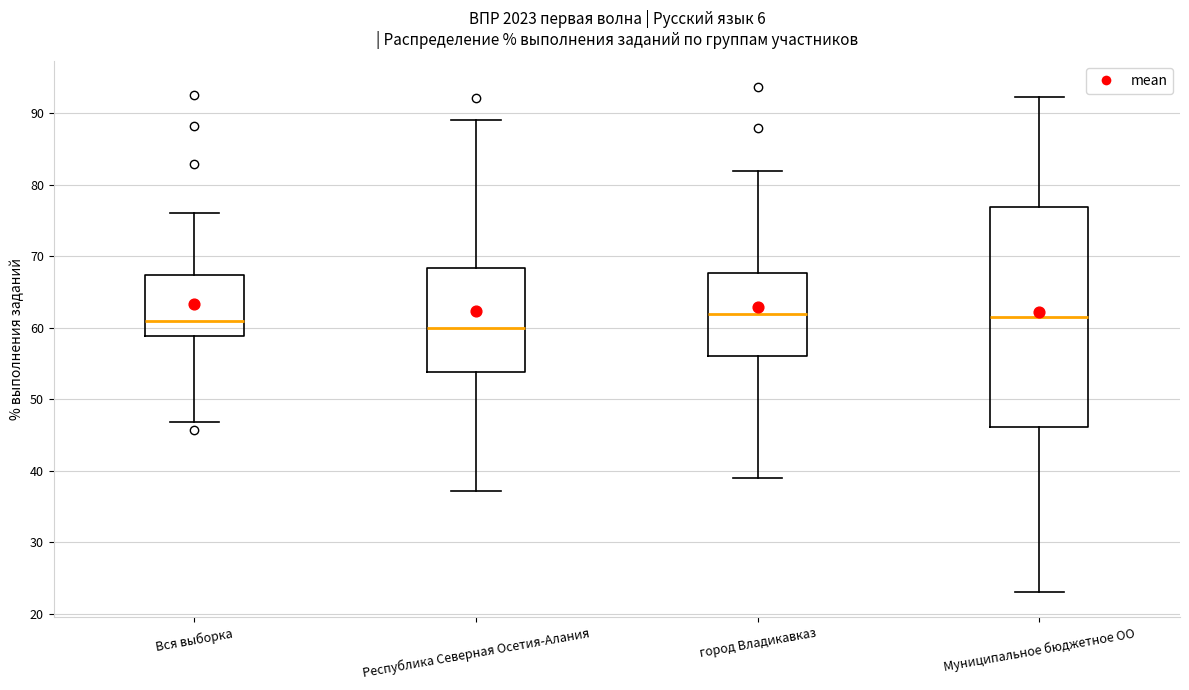

Which box is the tallest, from its lower edge to its upper edge?

Муниципальное бюджетное ОО